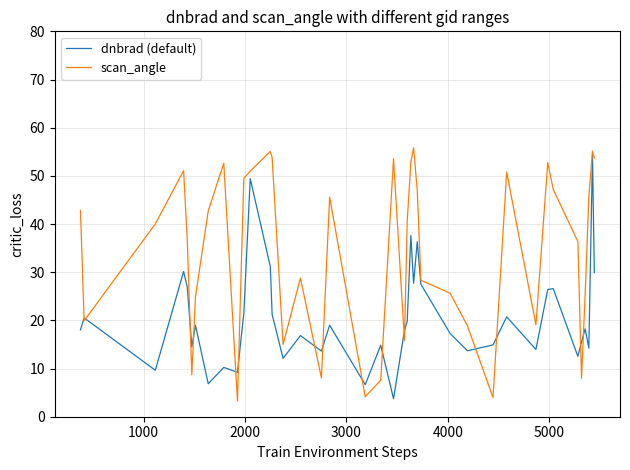

Count the number of categories in the chart.

40